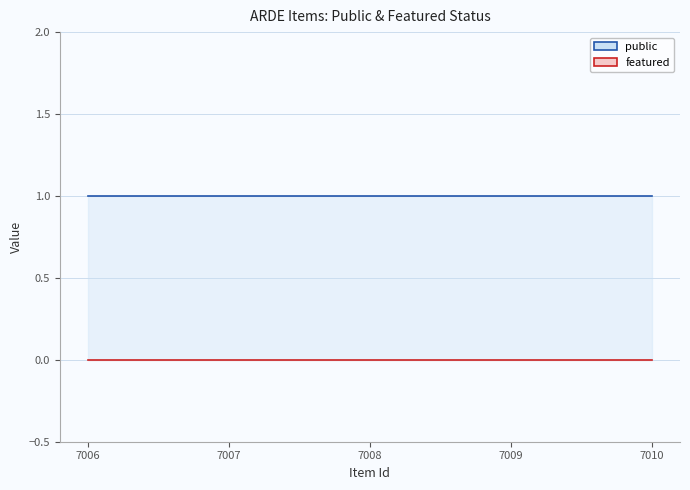

Which label corresponds to the largest value in the chart?

7006